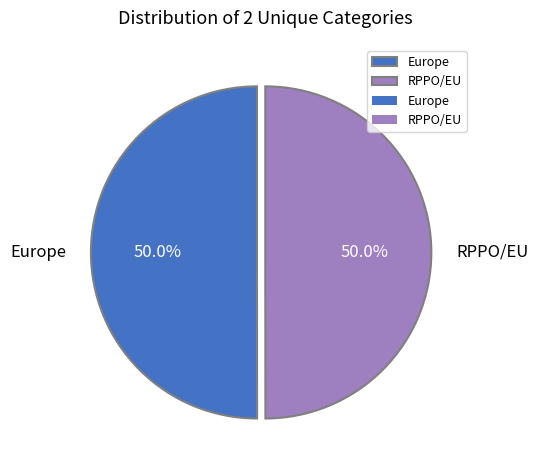

To the nearest percent, what is the average slice percentage?

50%